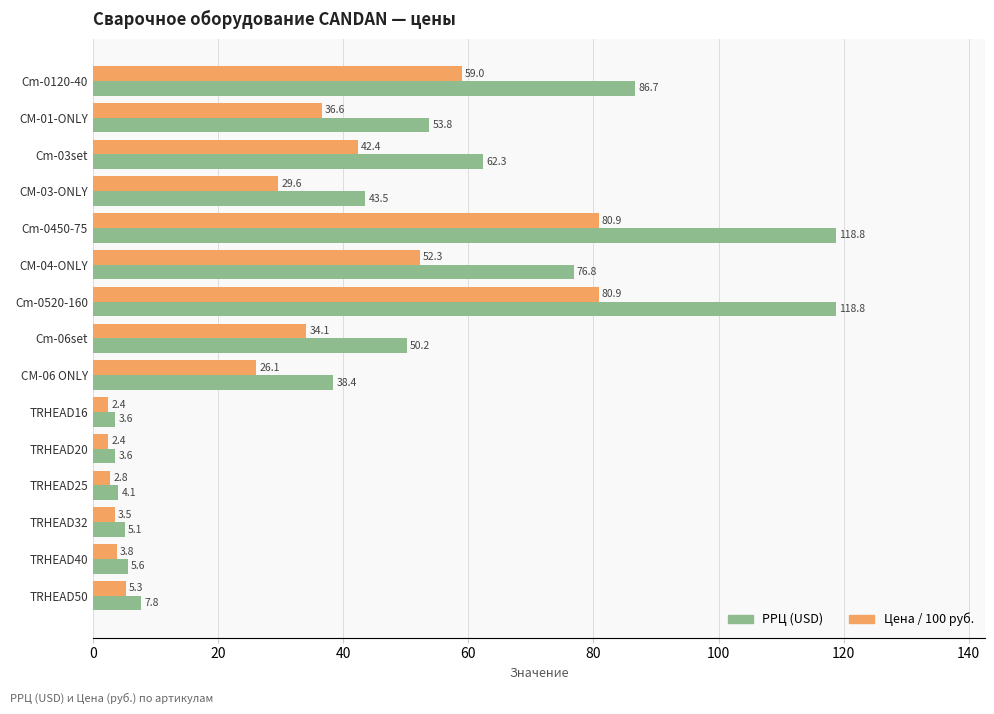

What is the lowest value of the Цена / 100 руб. series?

2.4